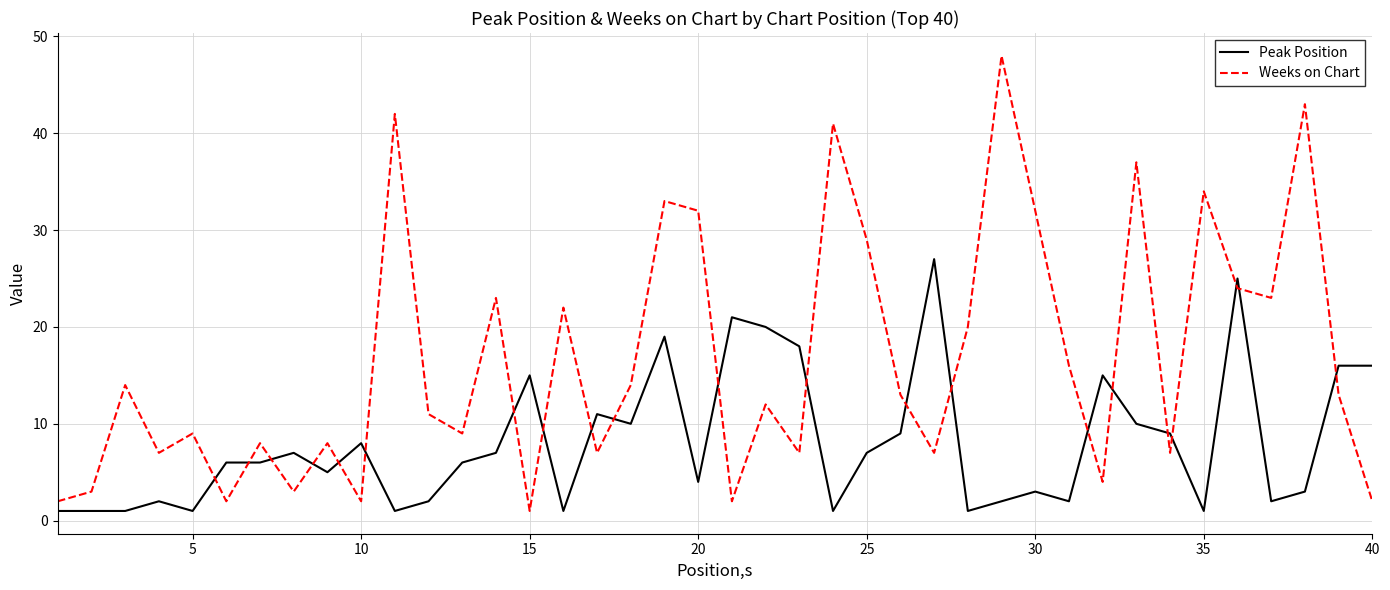

List the series in order of their peak value, lowest first.

Peak Position, Weeks on Chart